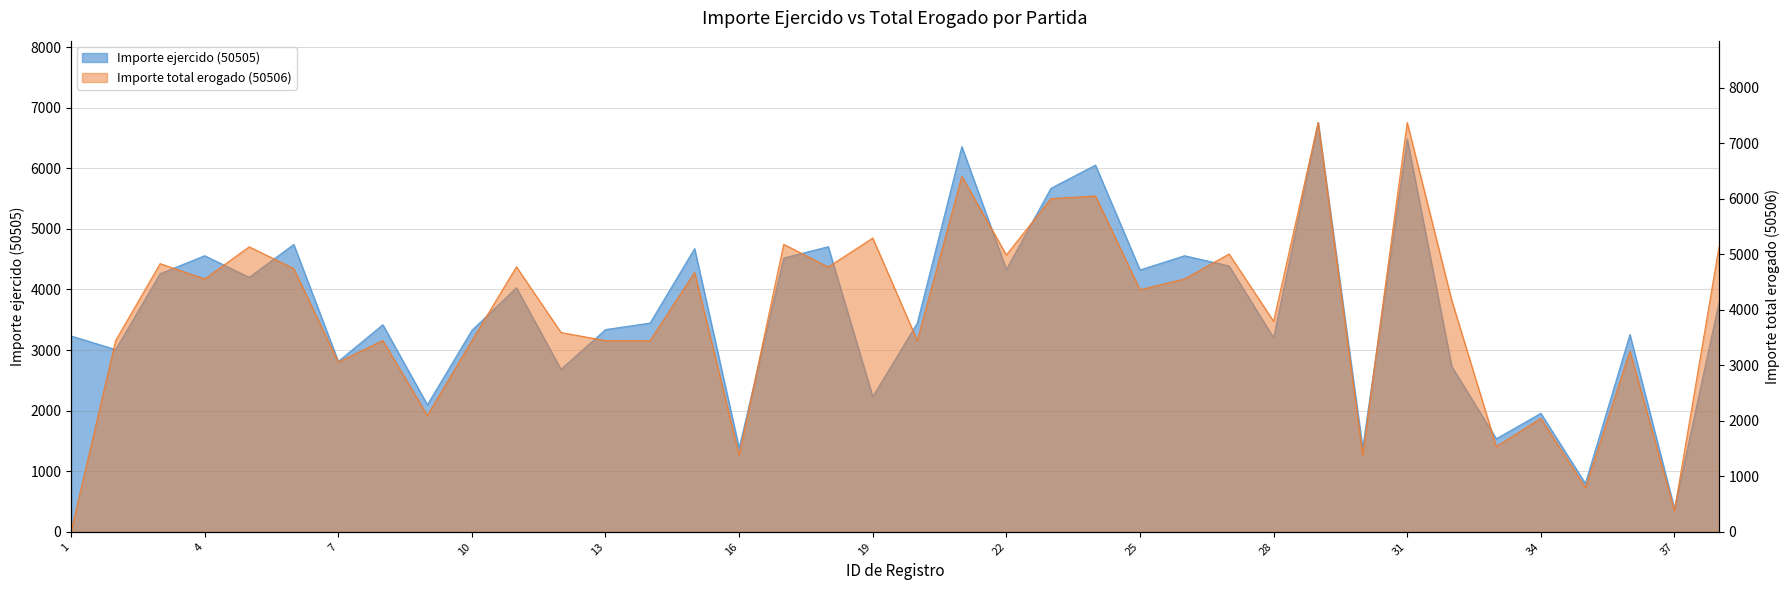

What is the sum of the Importe ejercido (50505) values at 9 and 34?

4051